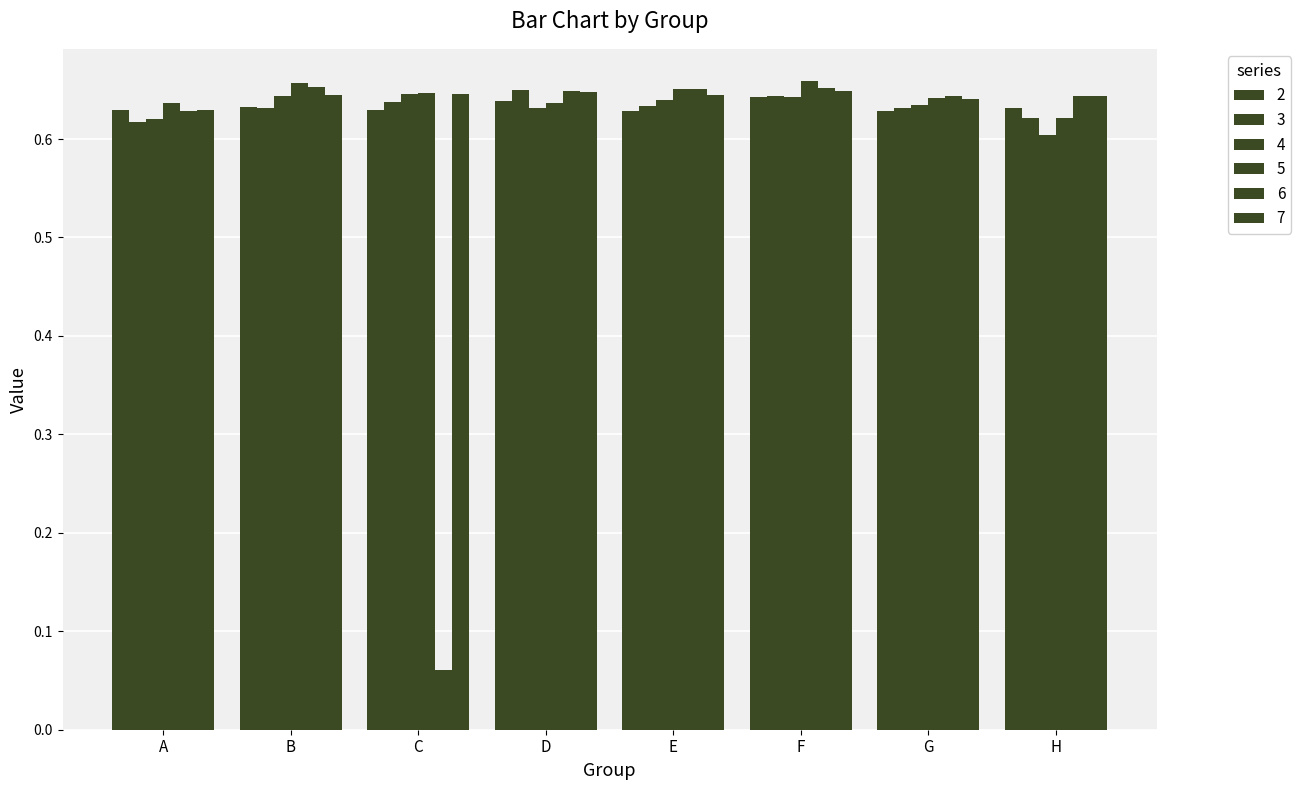

Does the chart contain stacked bars?

No